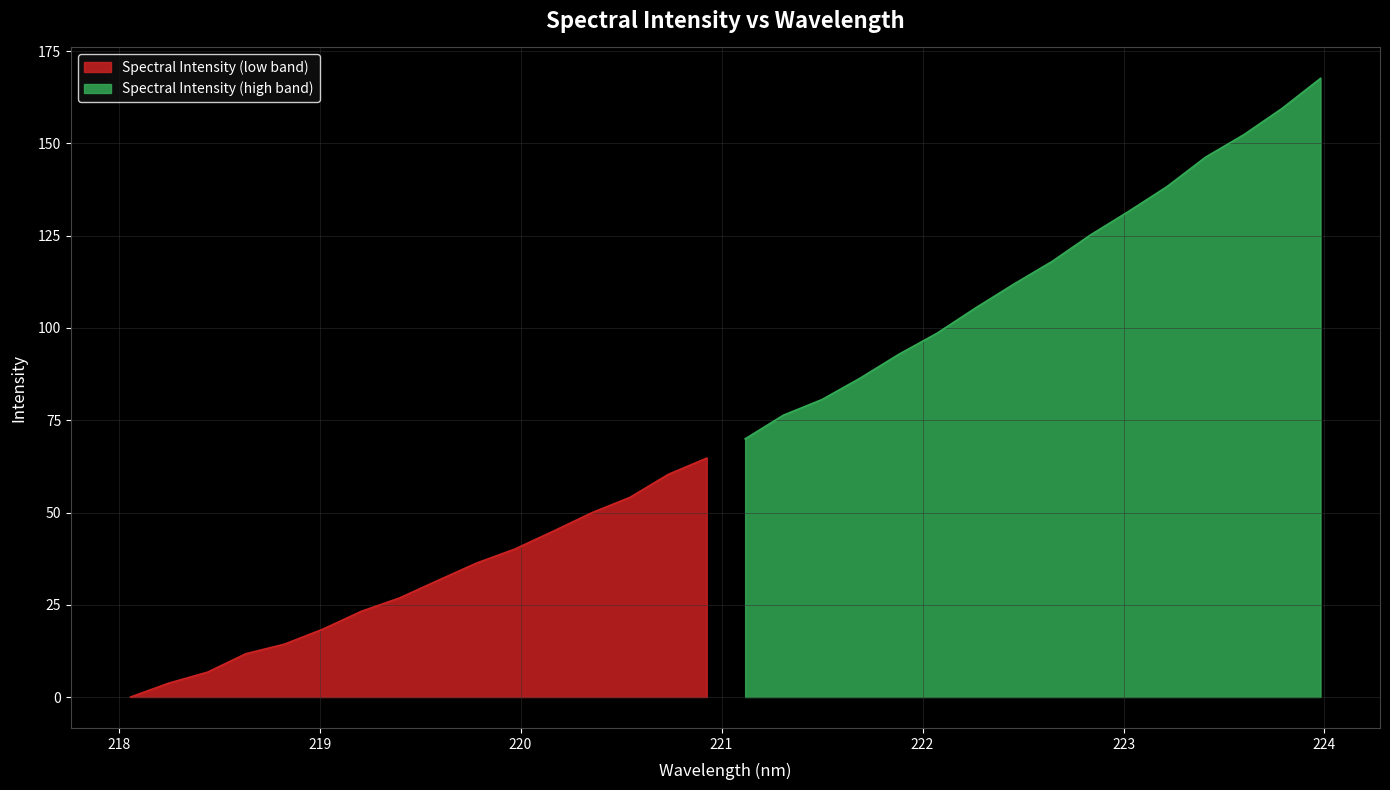

List the labels in order of value, largest first.

223.9802, 223.7895, 223.5987, 223.408, 223.2172, 223.0264, 222.8355, 222.6447, 222.4538, 222.263, 222.0721, 221.8812, 221.6902, 221.4993, 221.3083, 221.1174, 220.9264, 220.7354, 220.5444, 220.3533, 220.1623, 219.9712, 219.7801, 219.589, 219.3979, 219.2067, 219.0156, 218.8244, 218.6332, 218.442, 218.2508, 218.0596